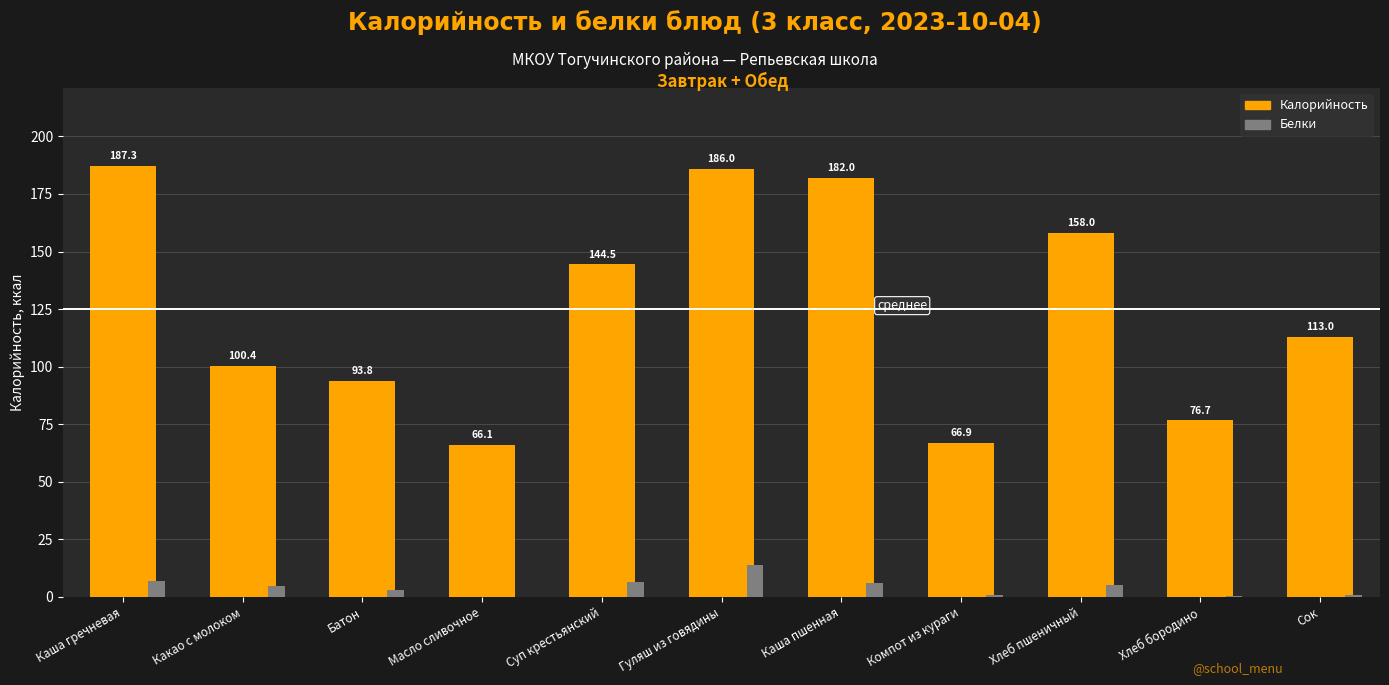

Between Суп крестьянский and Хлеб пшеничный, which series saw the biggest shift?

Калорийность